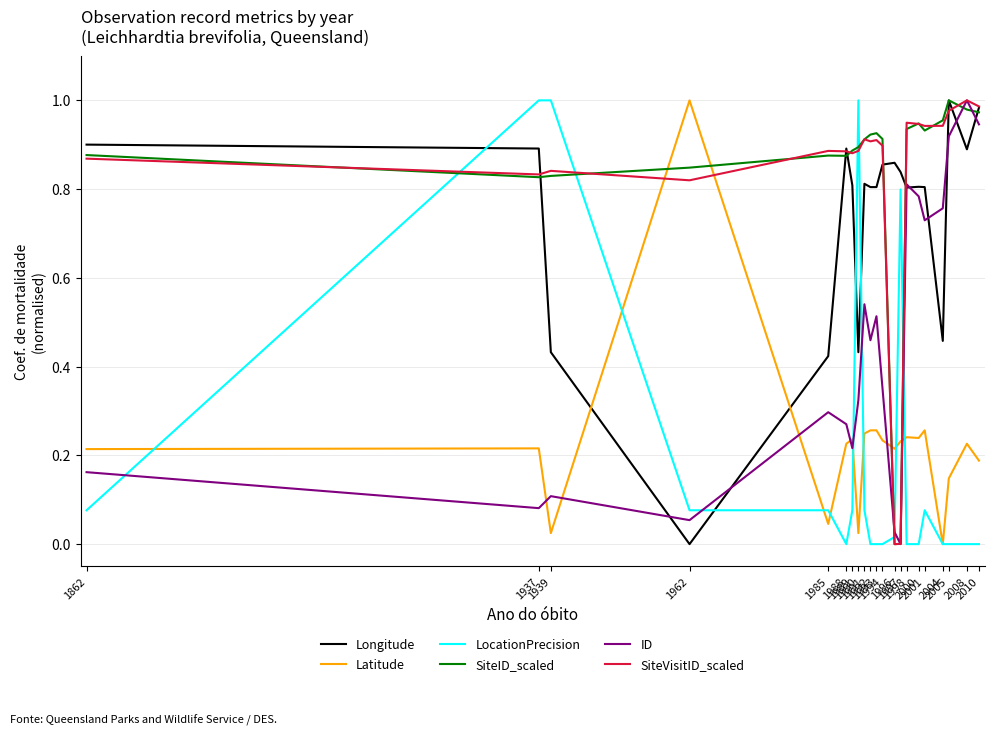

What is the sum of the Longitude values at 1993 and 1937?

1.7